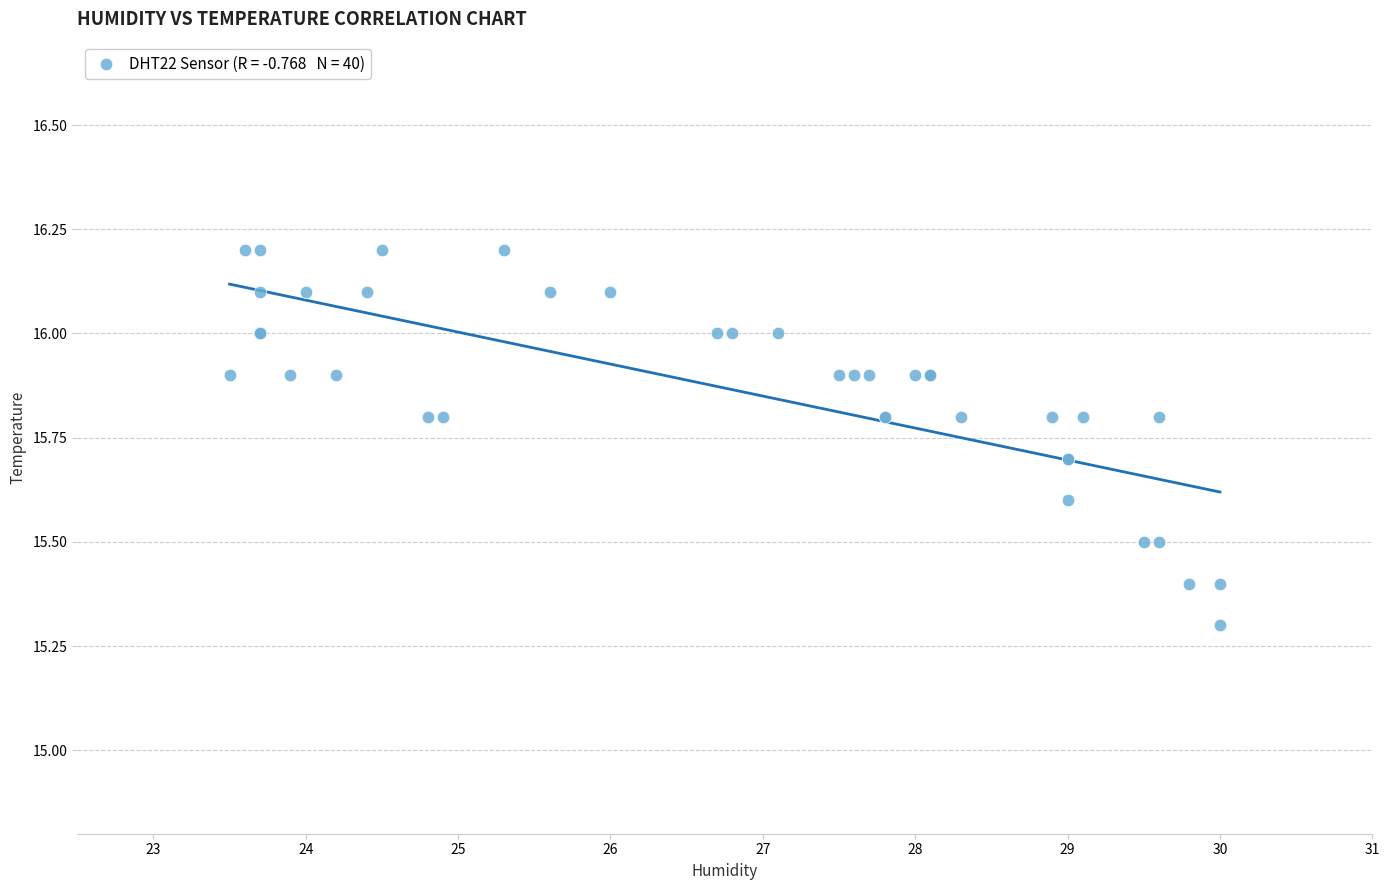

What Y value in the scatter plot is closest to 15?

15.3